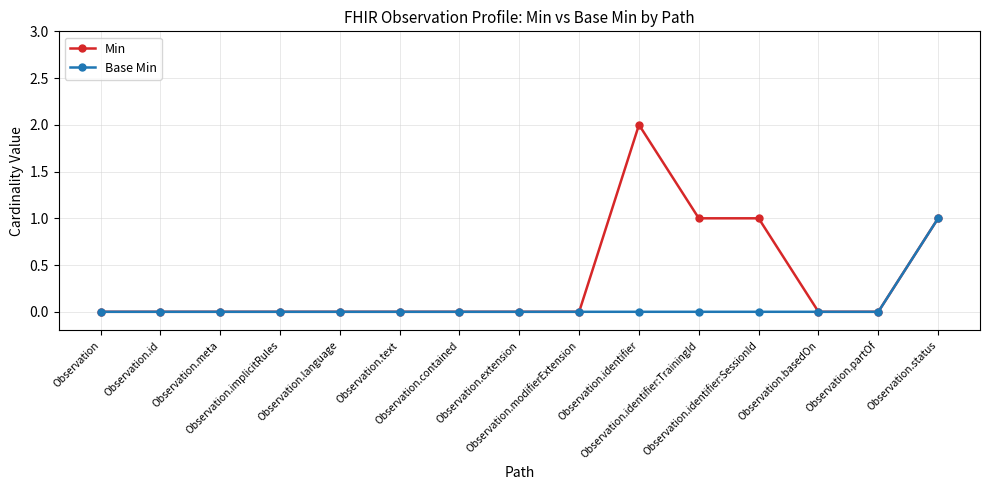

Which series has the widest spread of values?

Min